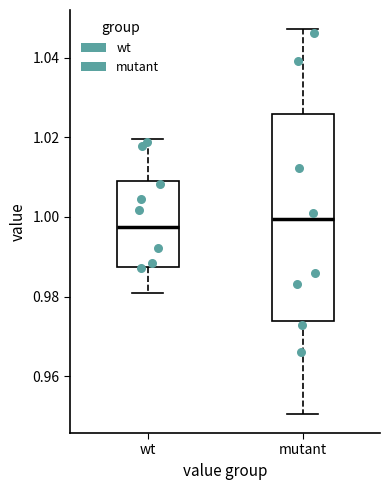

Reading left to right, transcribe this box plot: for each box, give where its median line is, the range the box spans, and where its two whiskers end, as read against the y-axis. The values are not printed on the chart, so give them approximately, as read against the axis.

wt: median 0.998, box 0.988 to 1.010, whiskers 0.980 to 1.020
mutant: median 1.000, box 0.974 to 1.026, whiskers 0.950 to 1.048